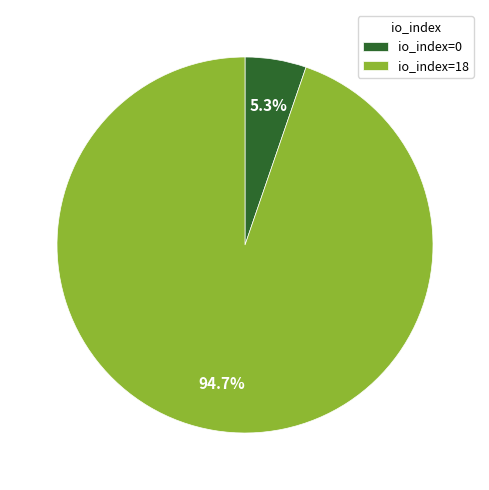

Which category accounts for the majority?

io_index=18